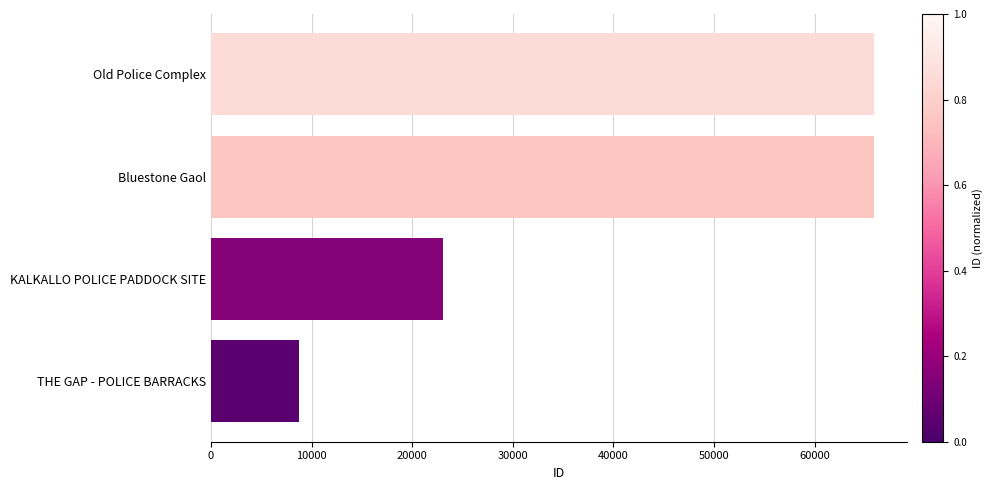

Are the bars horizontal?

Yes